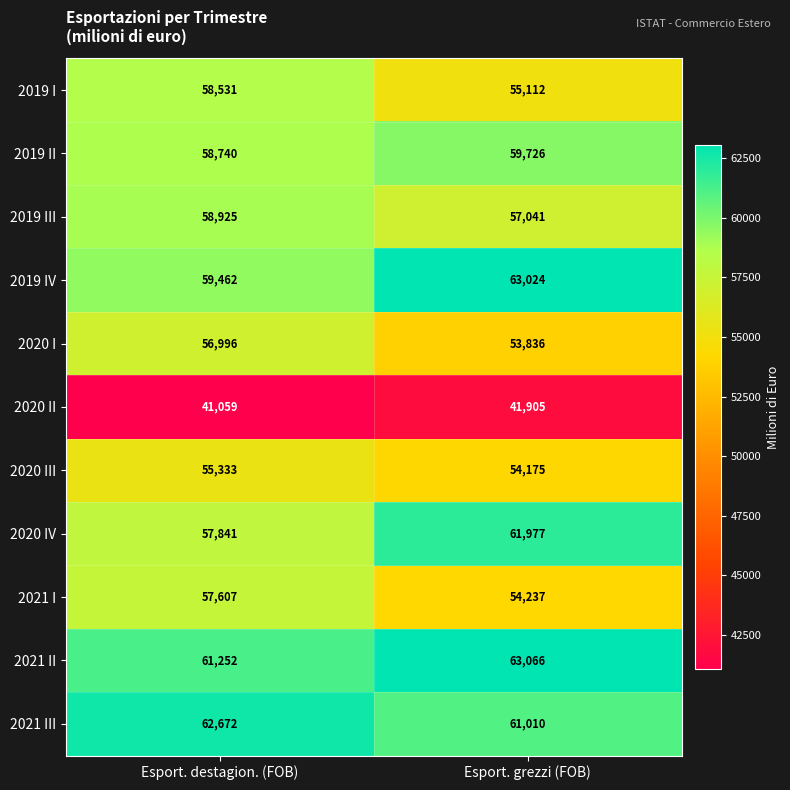

How many data points does each series have?

2